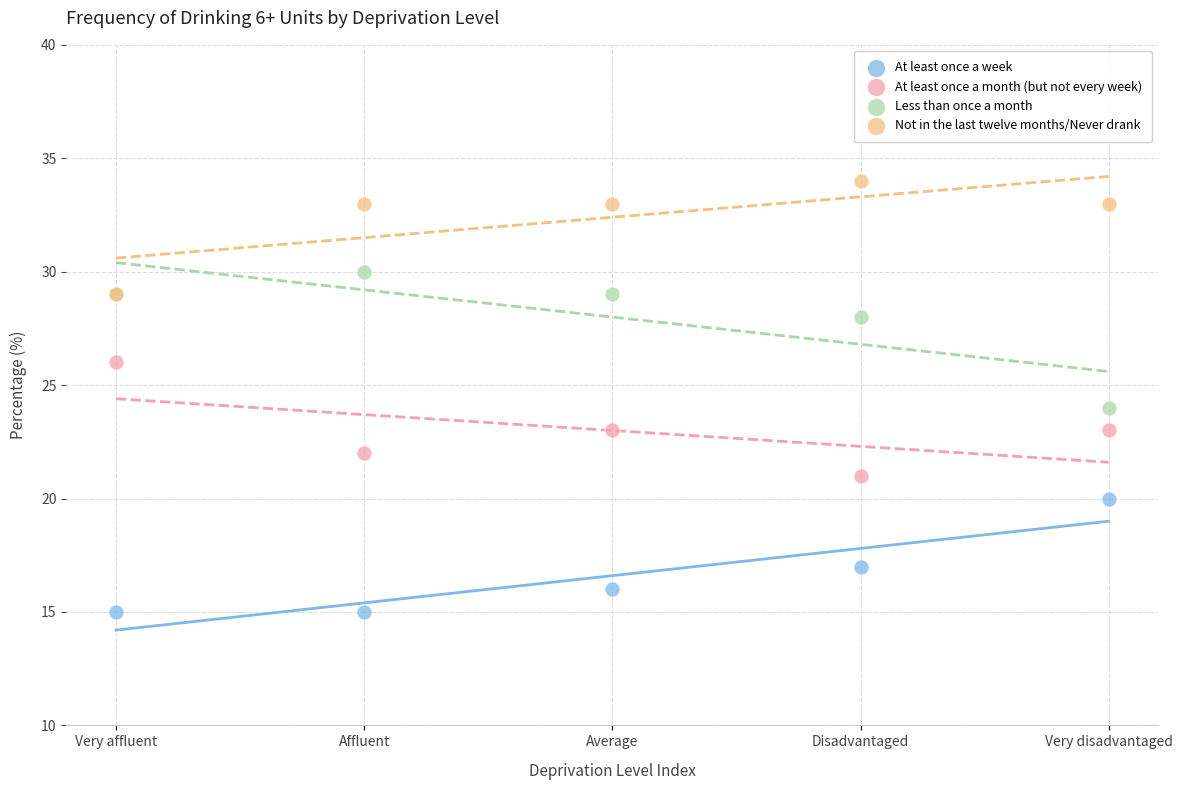

Which series has the largest Y range (max minus min)?

Less than once a month